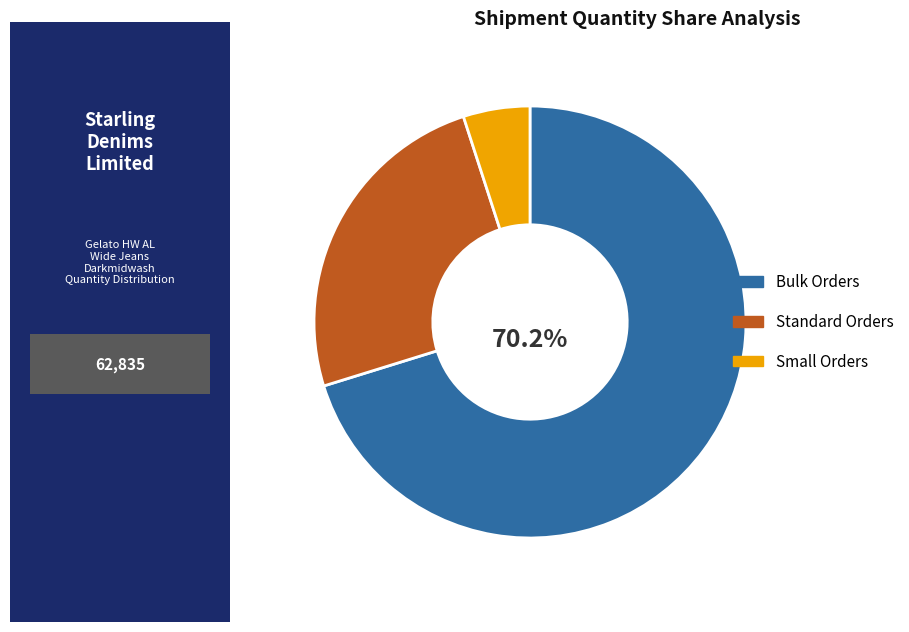

Which slice is the largest?

Bulk Orders